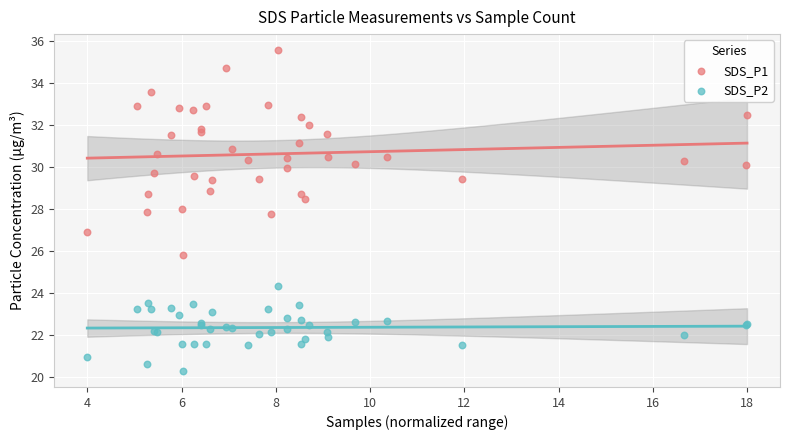

Which series contains the lowest Y value?

SDS_P2